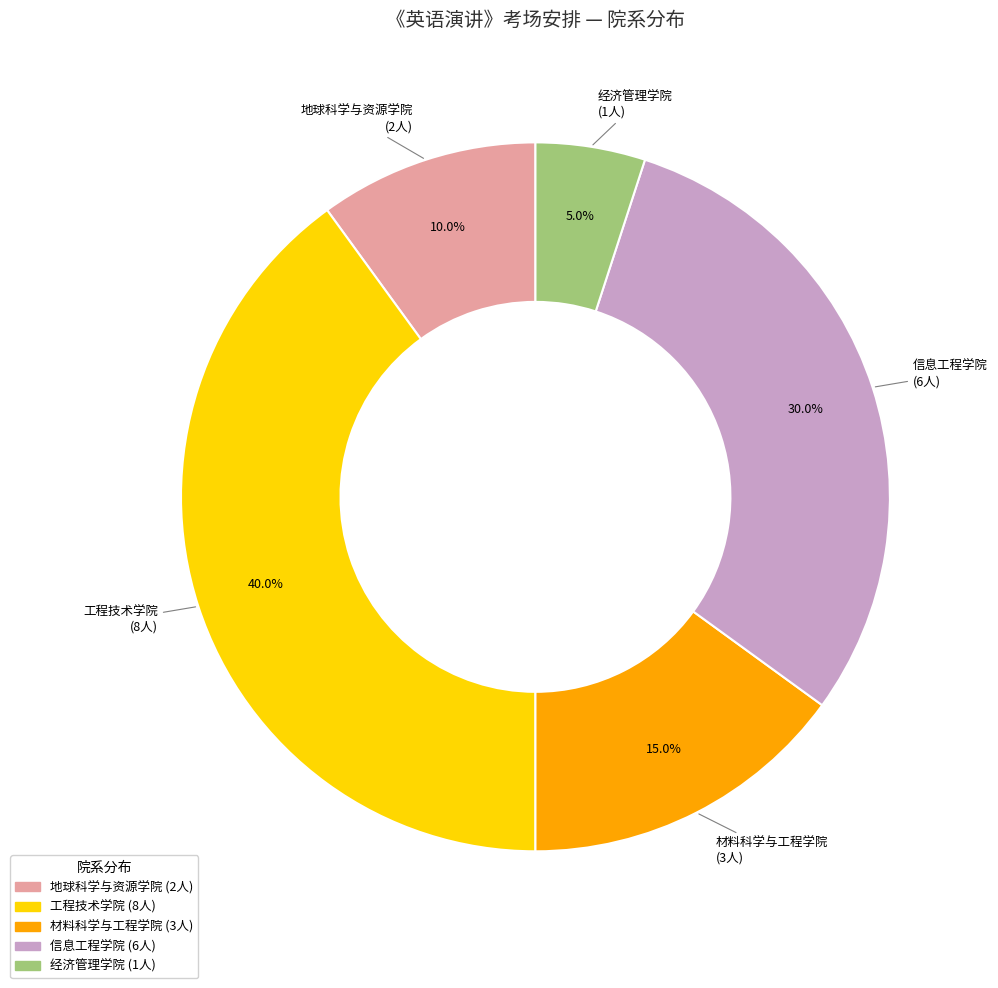

Between 材料科学与工程学院 and 经济管理学院, which is larger?

材料科学与工程学院